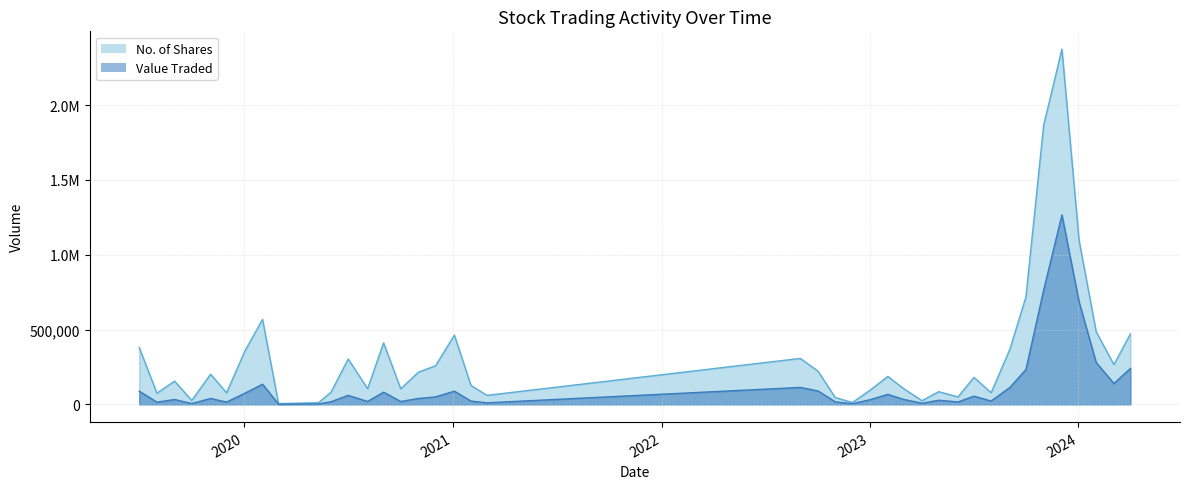

True or false: No. of Shares has more than 1 interior local peaks.

True